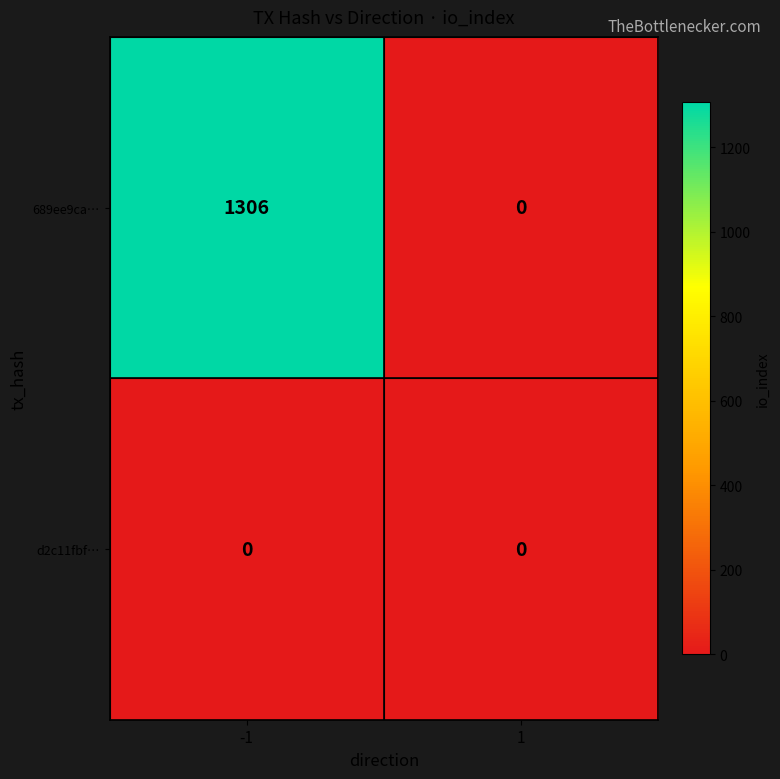

How many categories are shown in the chart?

2